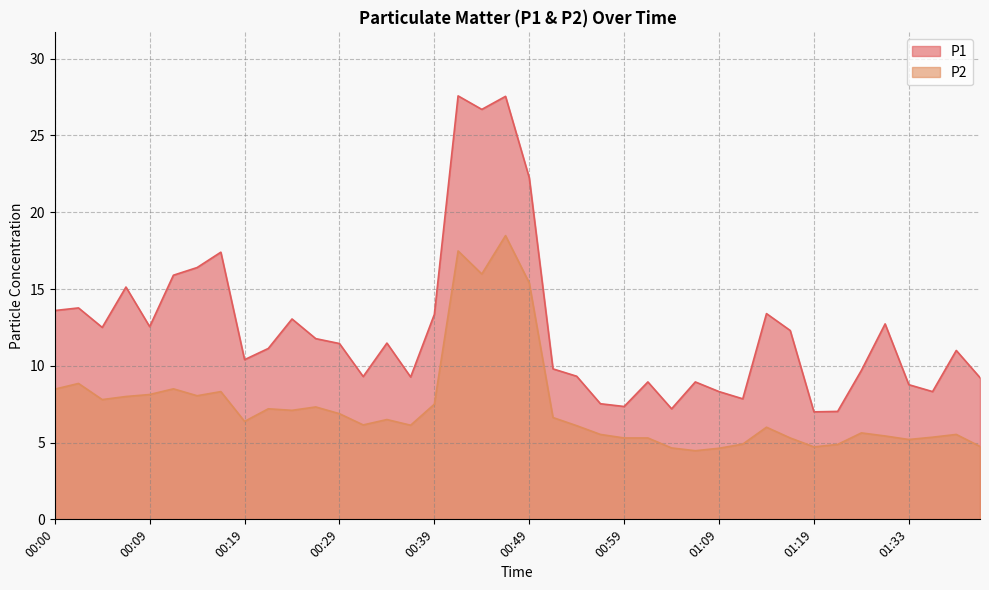

True or false: P1 has more than 2 interior local peaks.

True